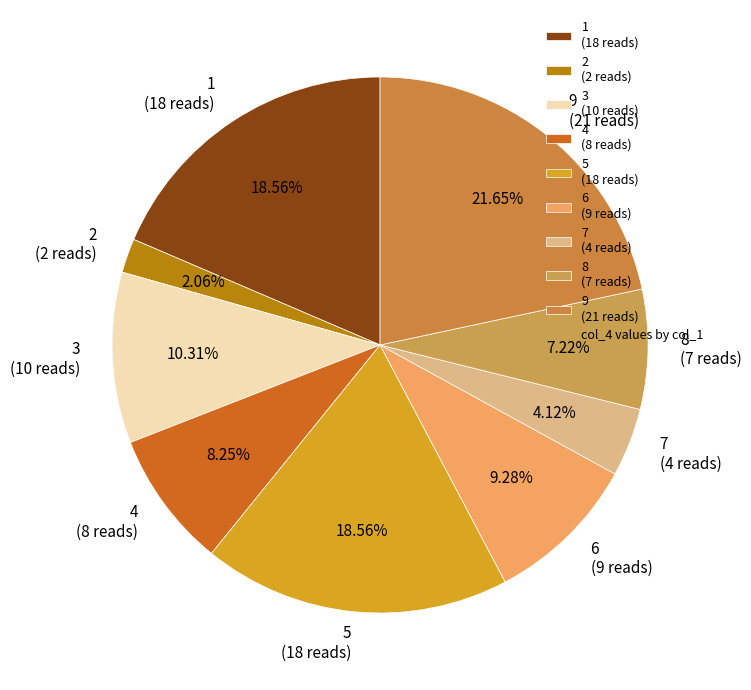

Is there a majority slice in this chart?

No